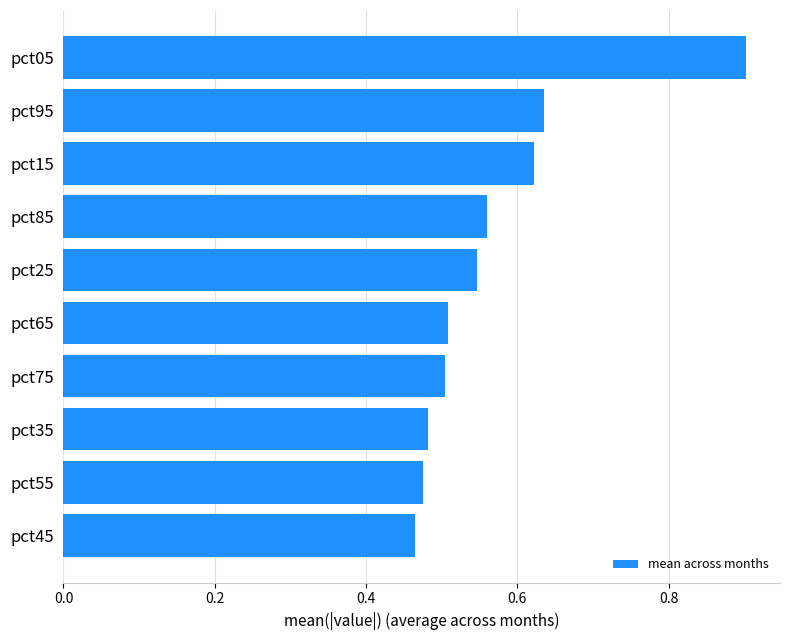

What is the difference between the maximum and minimum values?

0.4